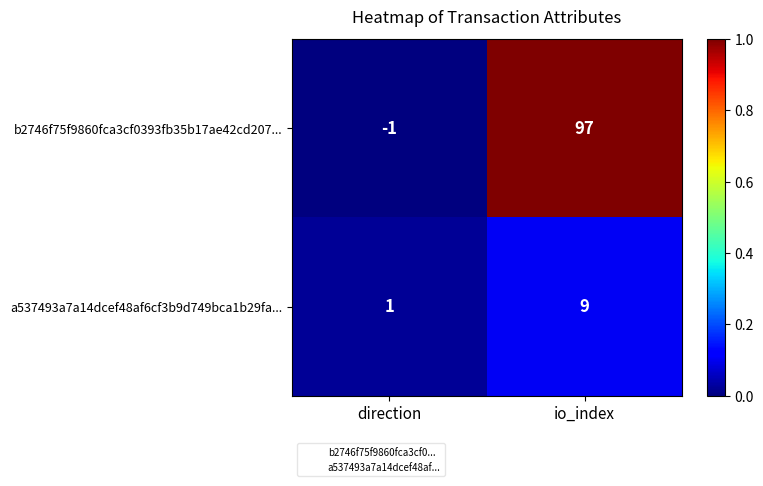

Which series changed the most between direction and io_index?

b2746f75f9860fca3cf0393fb35b17ae42cd207...